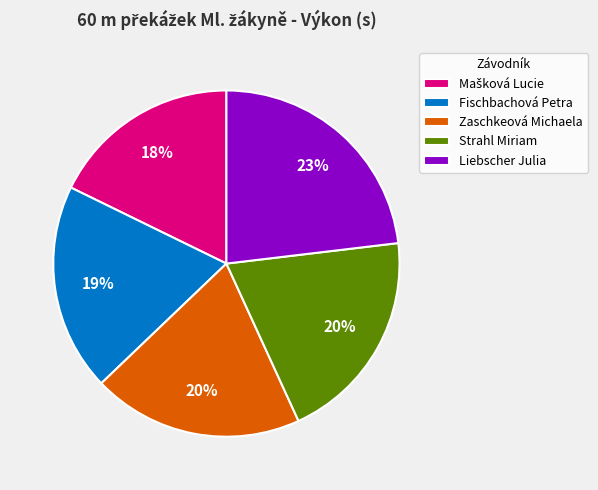

What percentage is the Zaschkeová Michaela slice, to the nearest percent?

20%